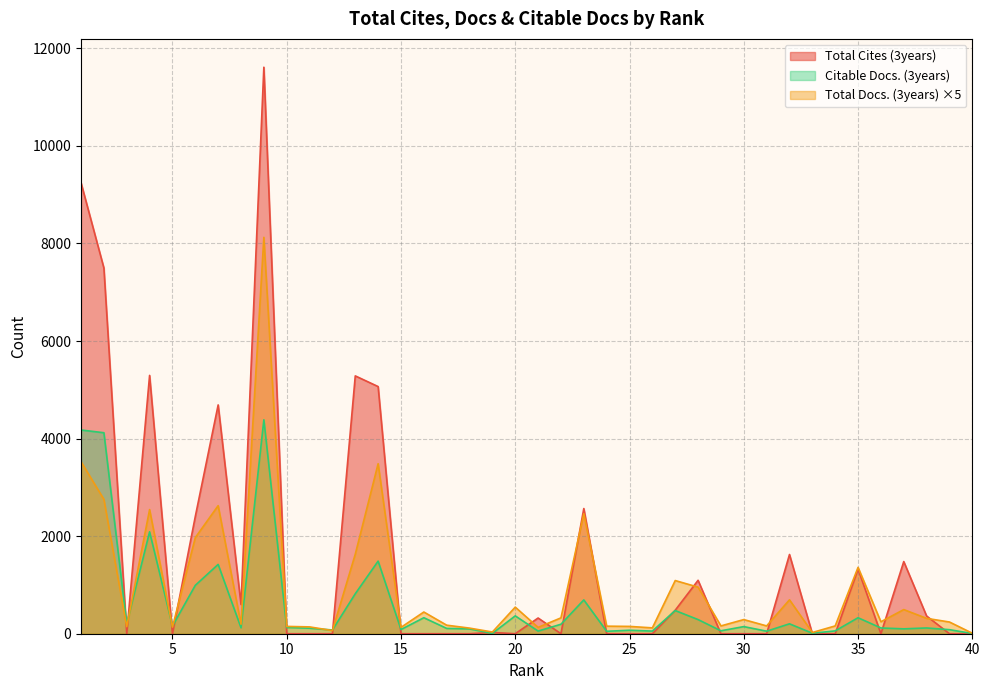

In Total Cites (3years), how many points are lower than both neighbors (excluding endpoints)?

6